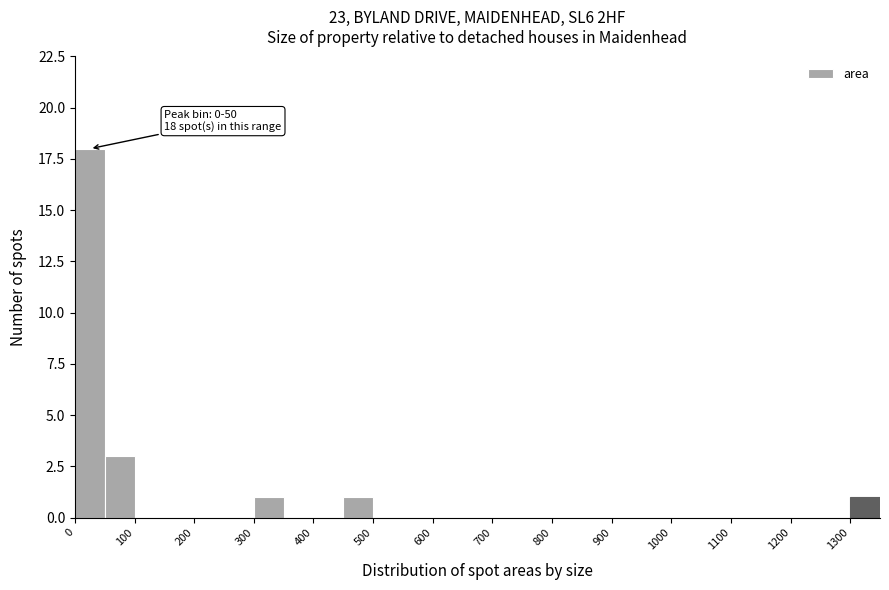

Over which range of the x-axis is the bar tallest?

0 to 50